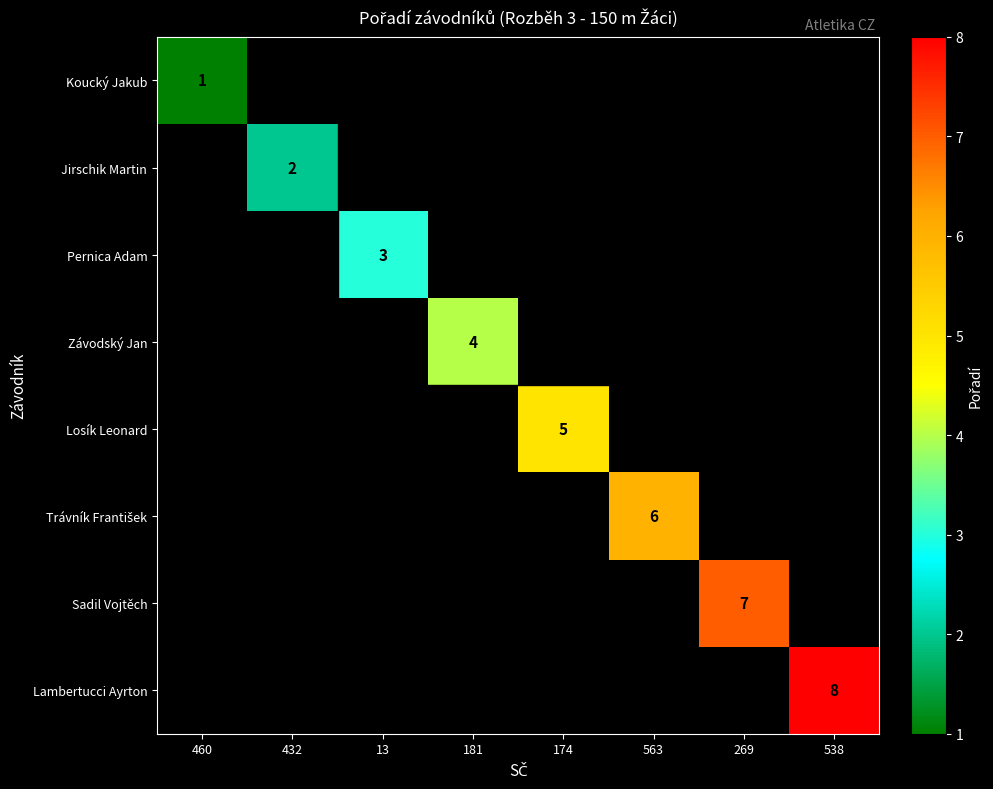

At how many categories does at least one series exceed 4?

4